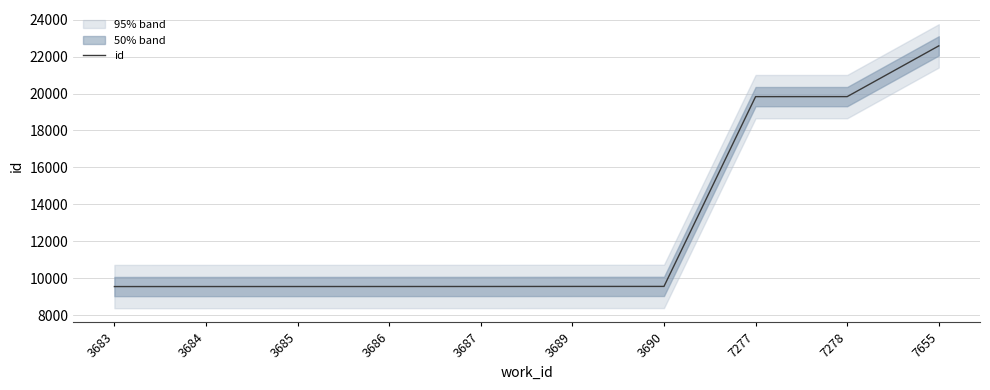

The chart shows a value of 12797 at 3685. True or false?

False